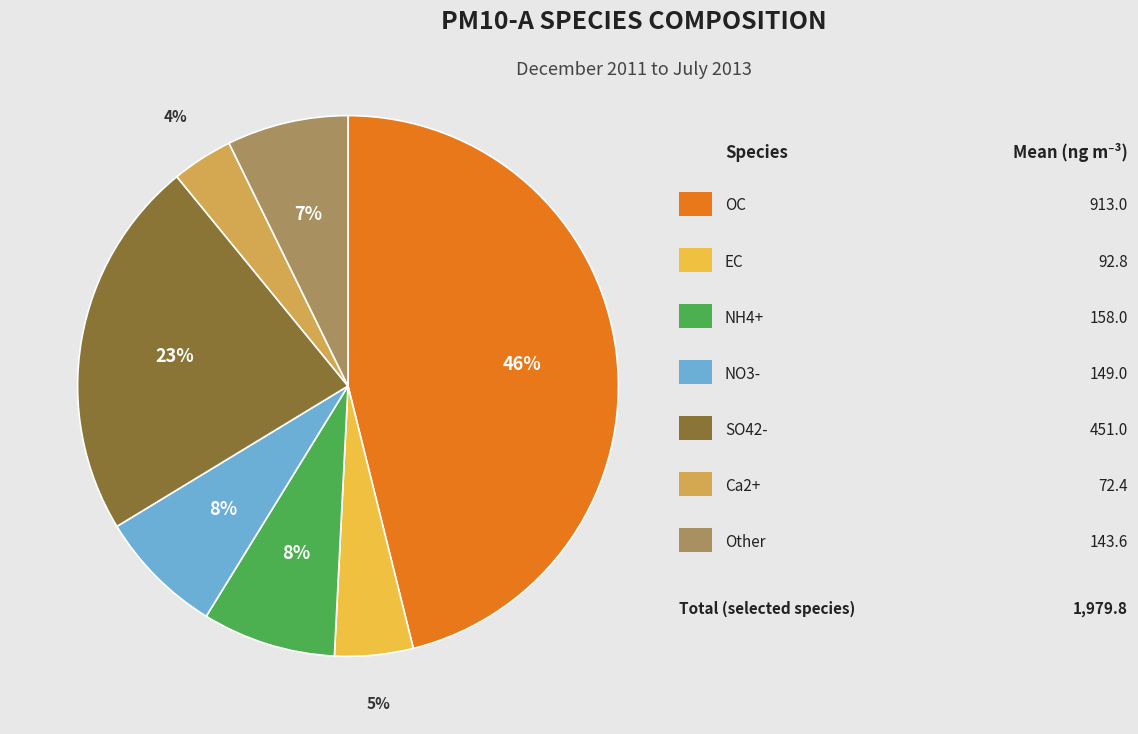

To the nearest percent, what is the difference between the largest and smallest slice percentages?

42%